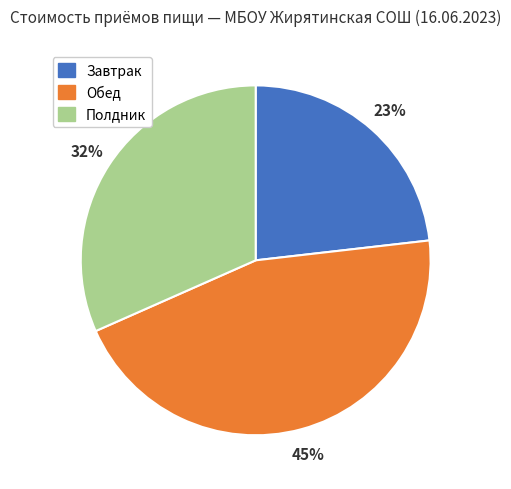

Is there a majority slice in this chart?

No